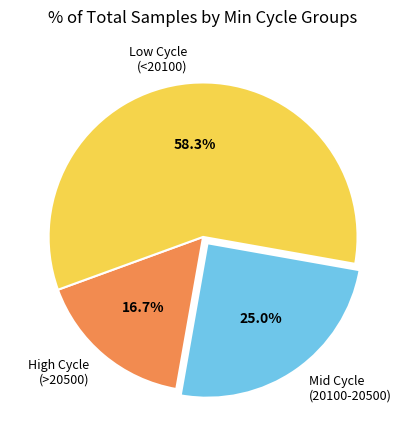

To the nearest percent, what is the average slice percentage?

33%